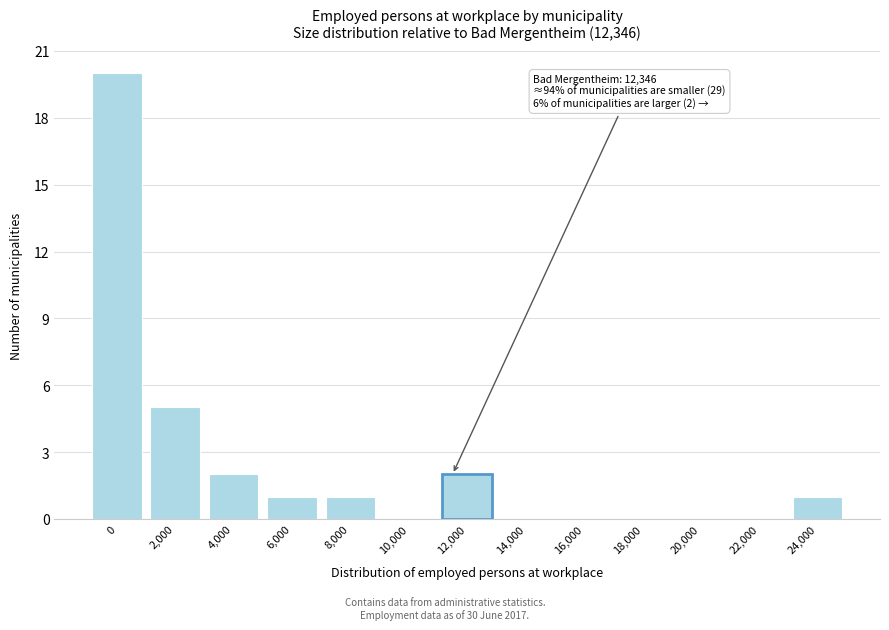

Reading left to right, transcribe all the data shown in this chart.

0=20	2,000=5	4,000=2	6,000=1	8,000=1	10,000=0	12,000=2	14,000=0	16,000=0	18,000=0	20,000=0	22,000=0	24,000=1